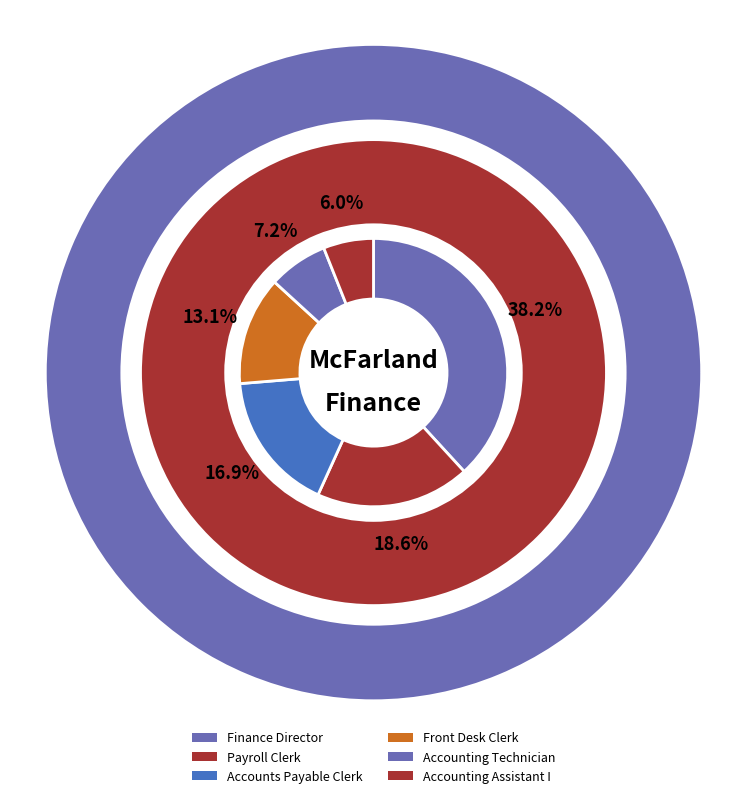

What is the smallest slice in the pie chart?

Accounting Assistant I